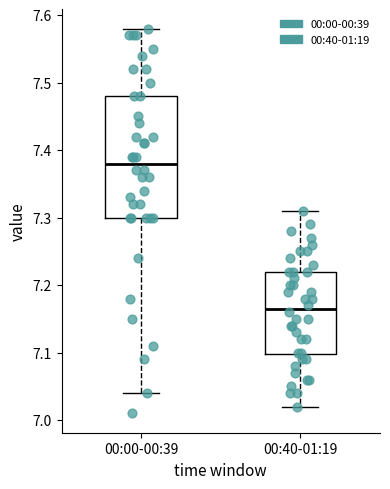

Reading left to right, transcribe this box plot: for each box, give where its median line is, the range the box spans, and where its two whiskers end, as read against the y-axis. The values are not printed on the chart, so give them approximately, as read against the axis.

00:00-00:39: median 7.38, box 7.30 to 7.48, whiskers 7.04 to 7.58
00:40-01:19: median 7.17, box 7.10 to 7.22, whiskers 7.02 to 7.31